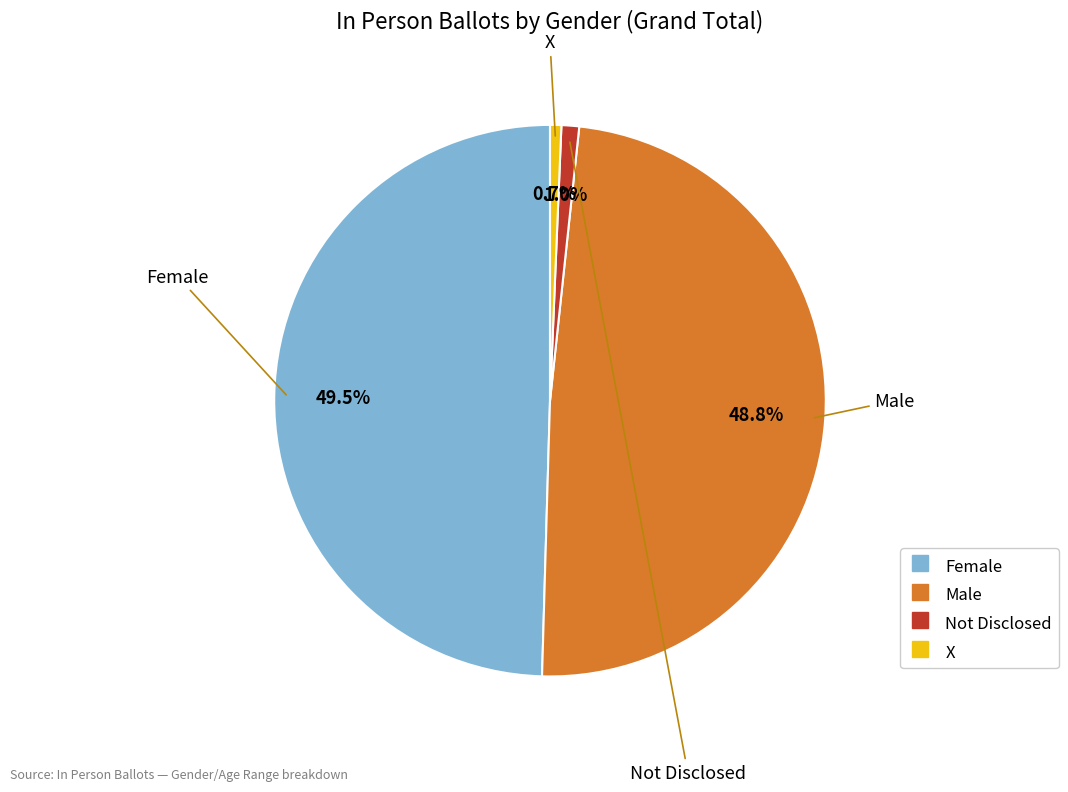

How many segments does this pie chart have?

4